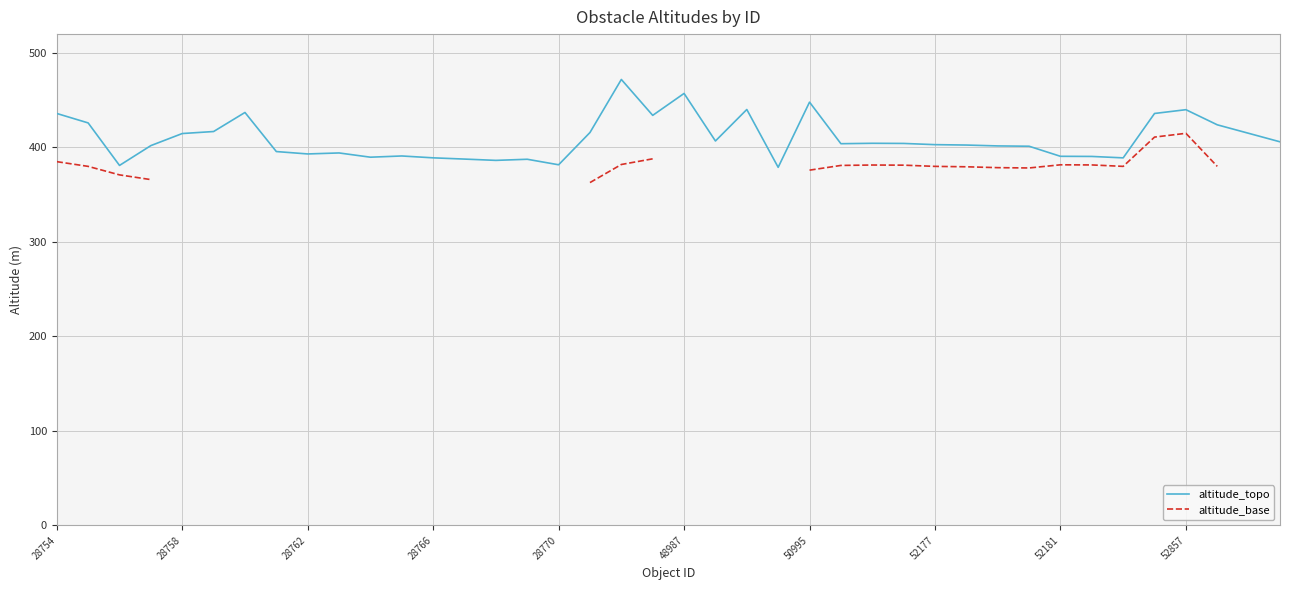

How many lines are shown in the chart?

2